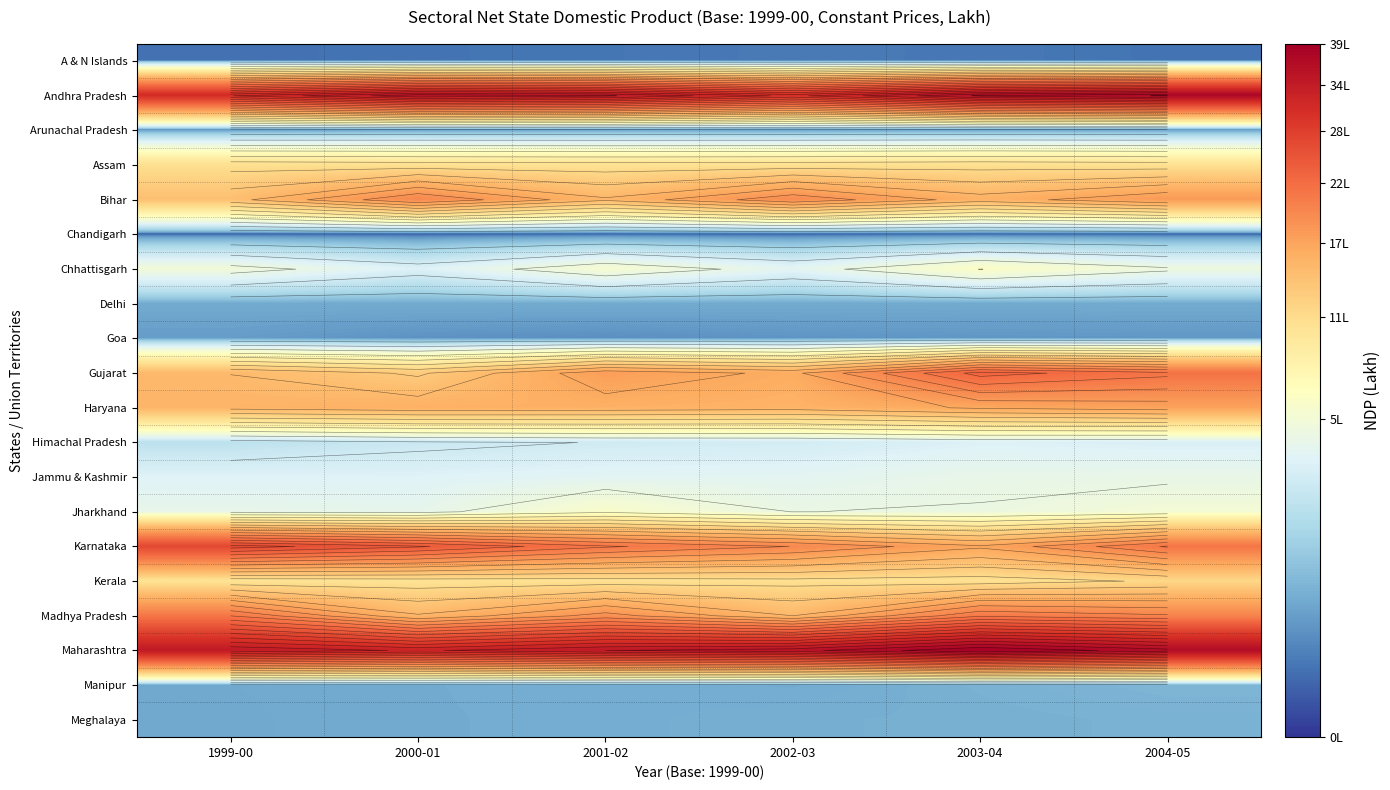

How many series are shown in this chart?

20